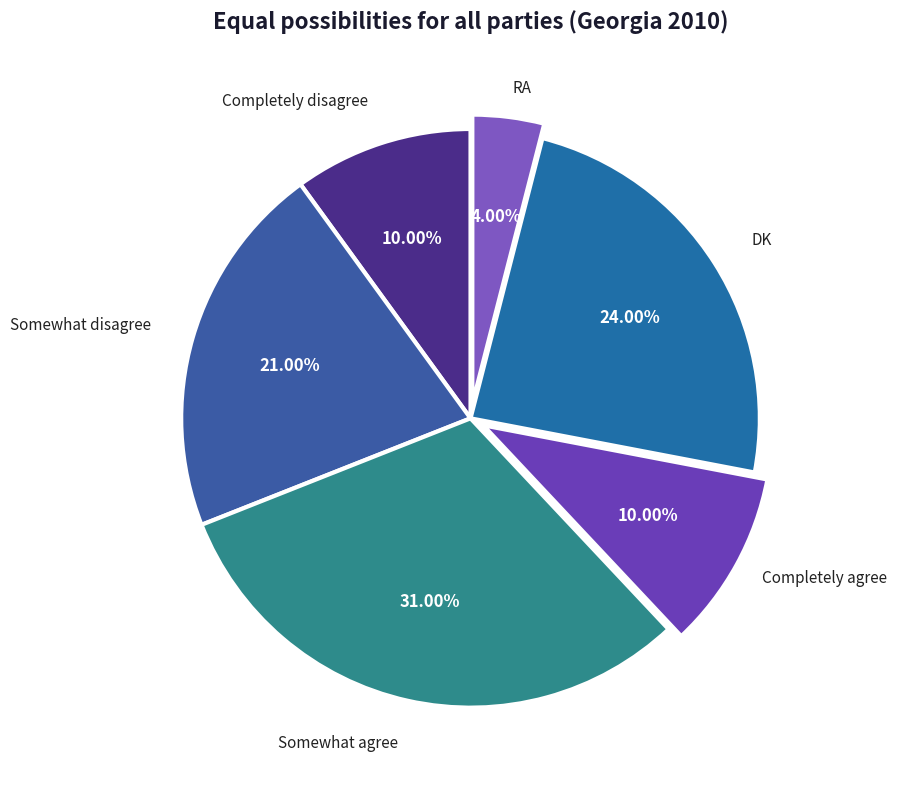

How many slices are in this pie chart?

6